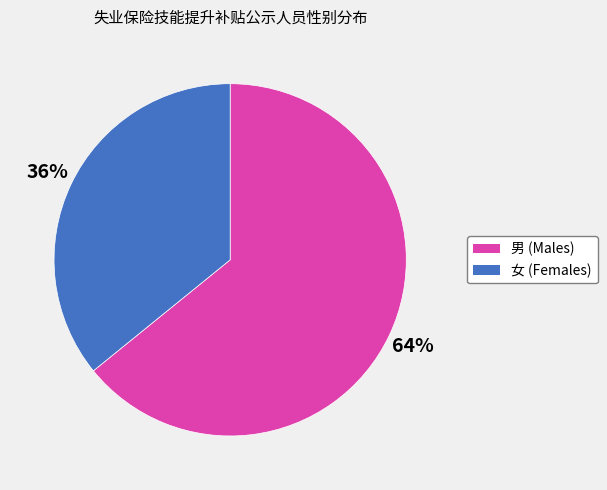

Which category has the biggest portion of the pie?

男